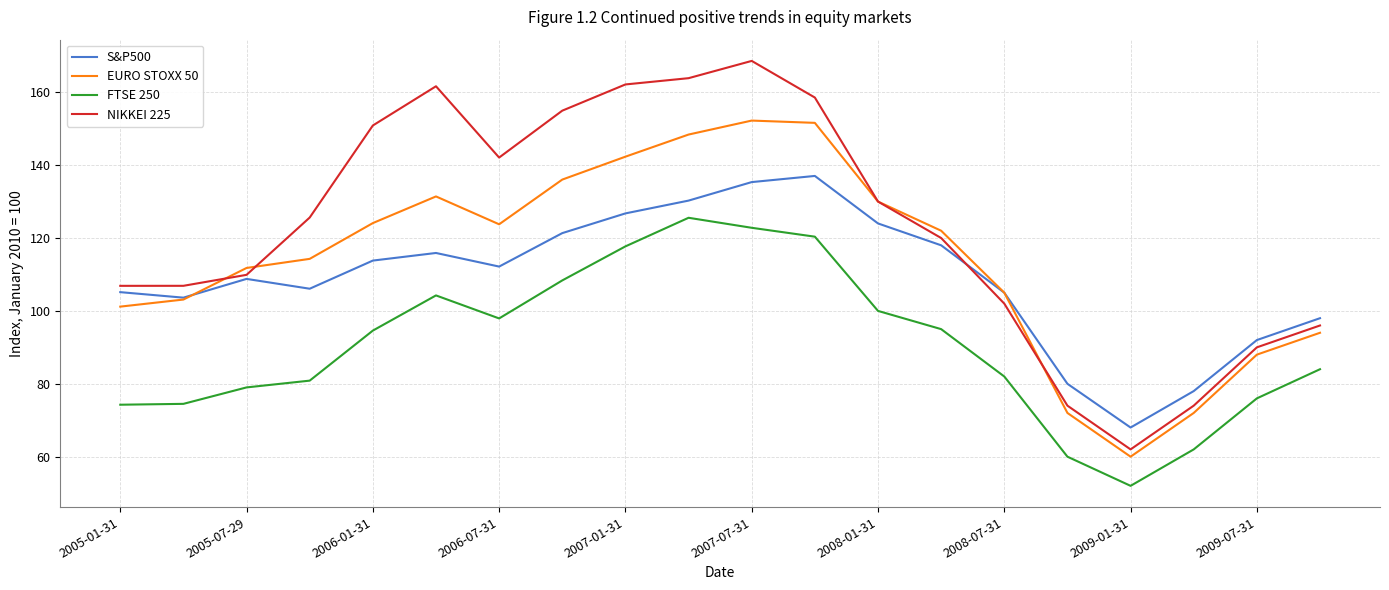

What is the maximum value for S&P500?

137.0